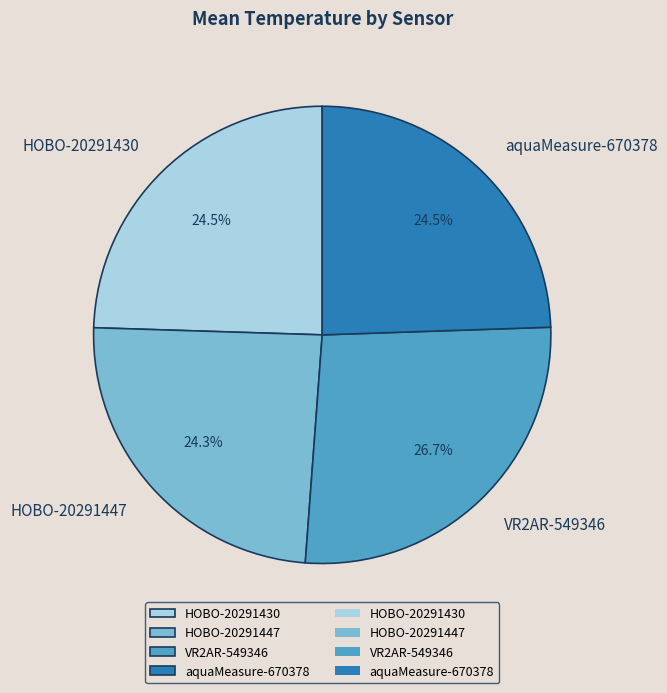

How many segments does this pie chart have?

4